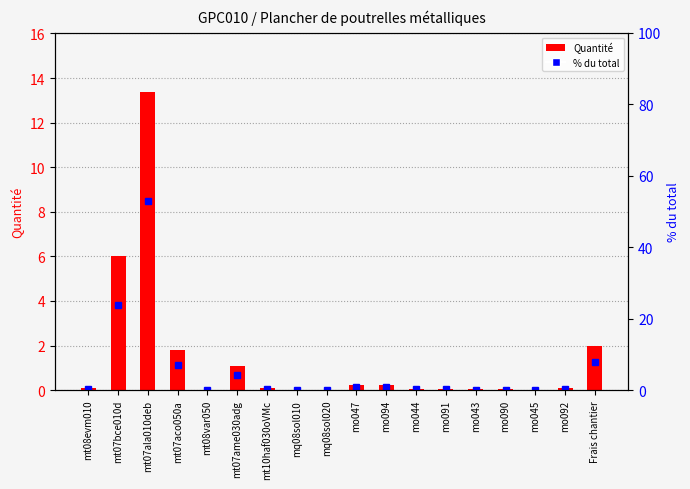

At which category does the chart reach its peak across all series?

mt07ala010deb